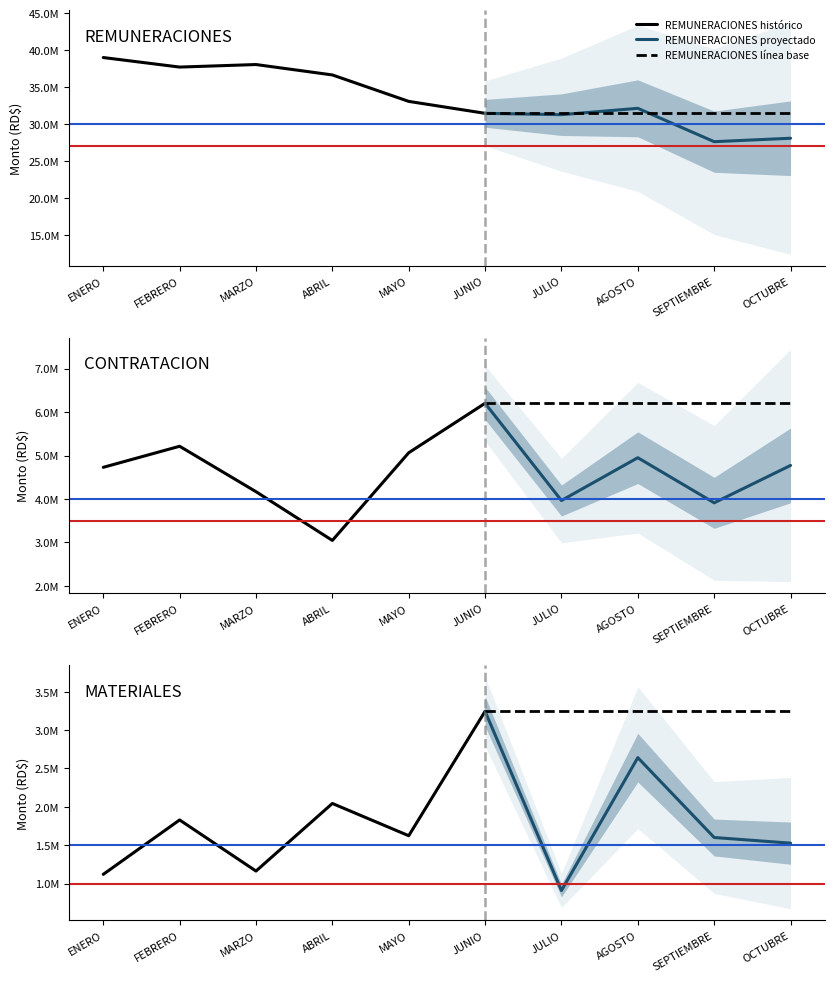

At which label does MATERIALES Y SUMINISTROS reach its peak?

5